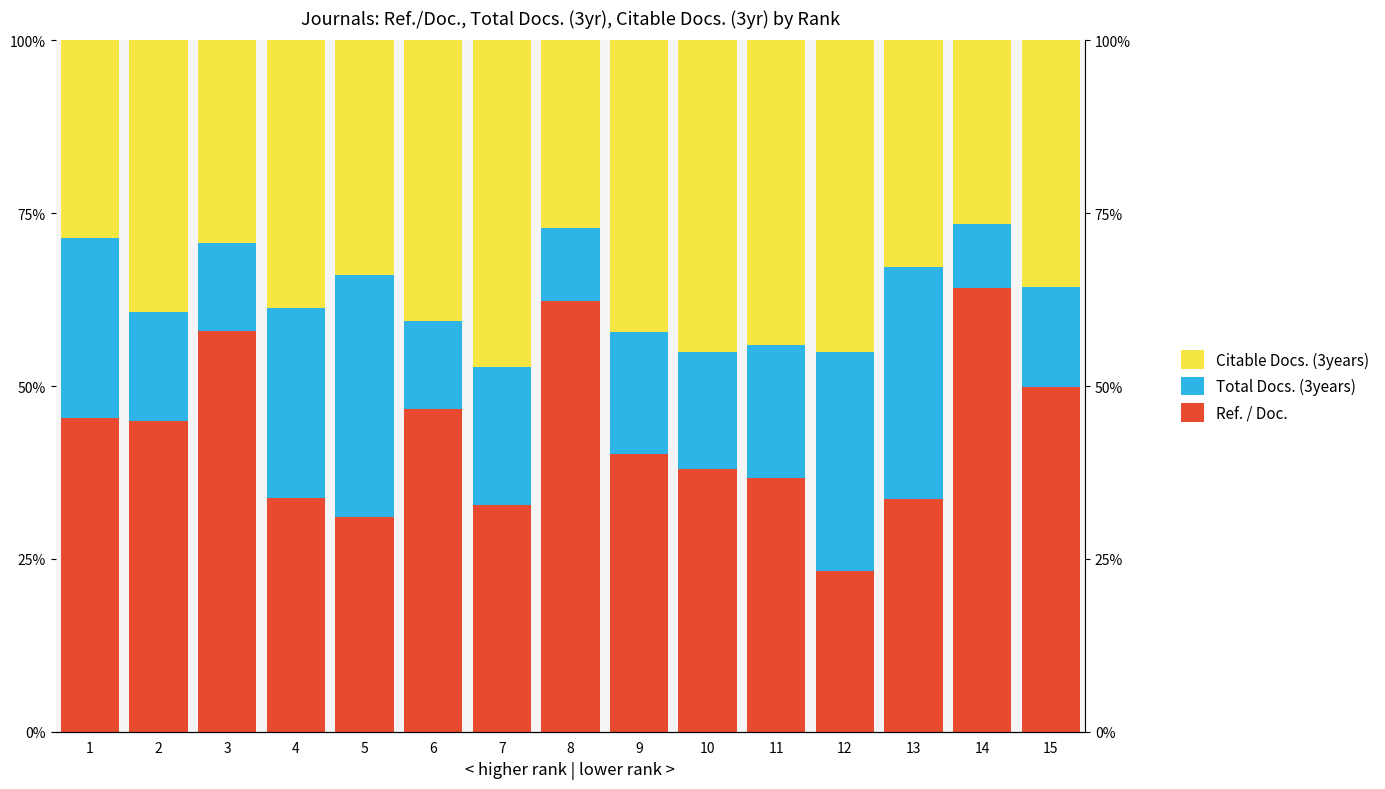

Which series has the largest total across all categories?

Ref. / Doc.